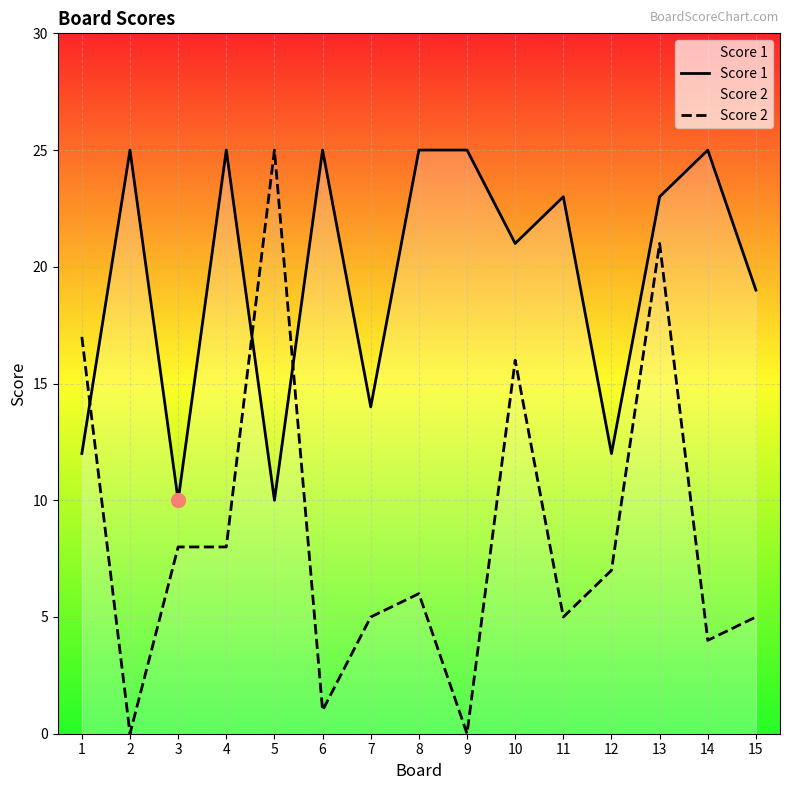

Which series changed the most between 4 and 15?

Score 1